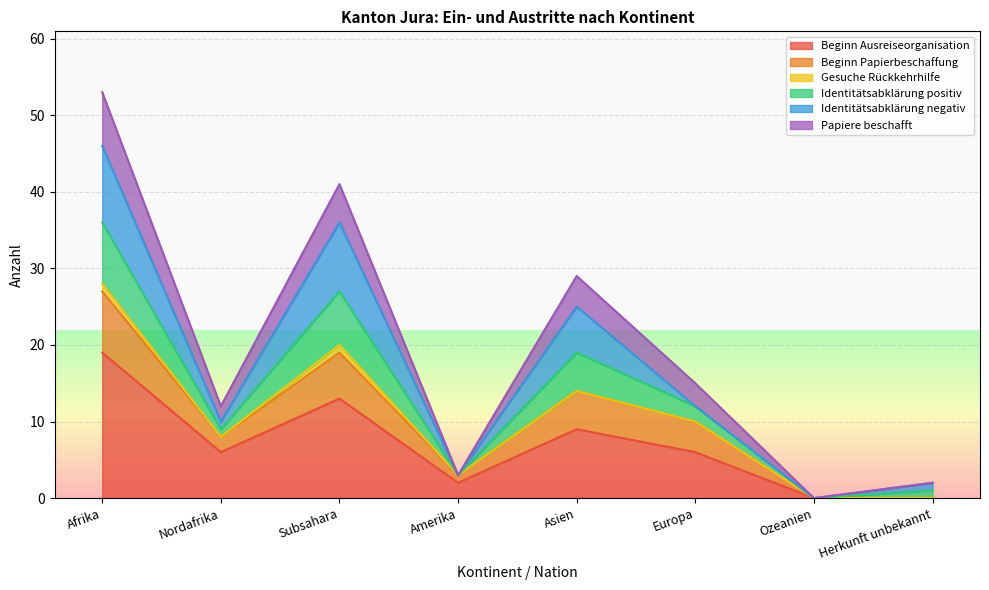

At which label does Beginn Ausreiseorganisation reach its peak?

Afrika